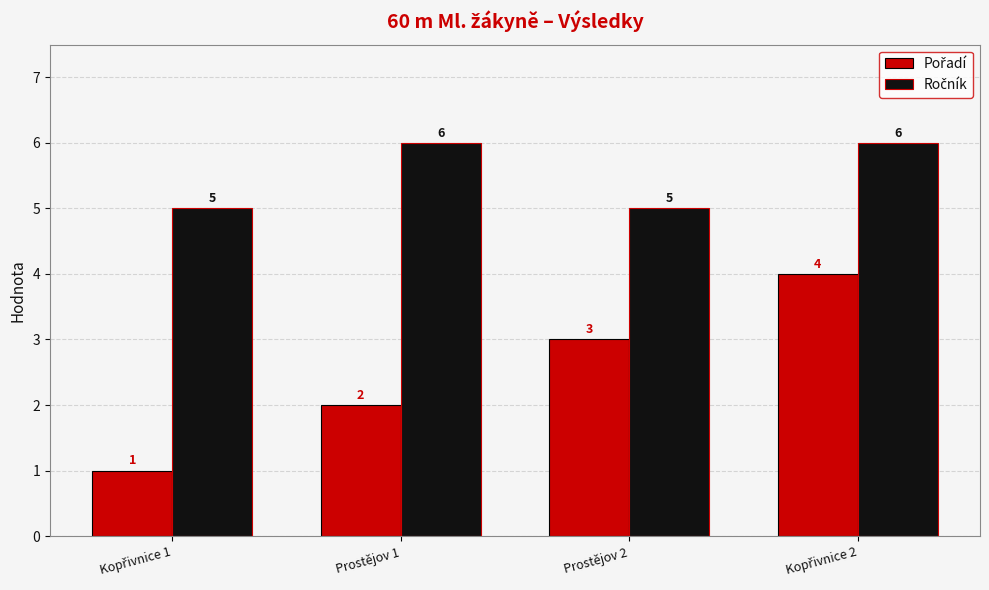

How many distinct data groups are displayed?

2